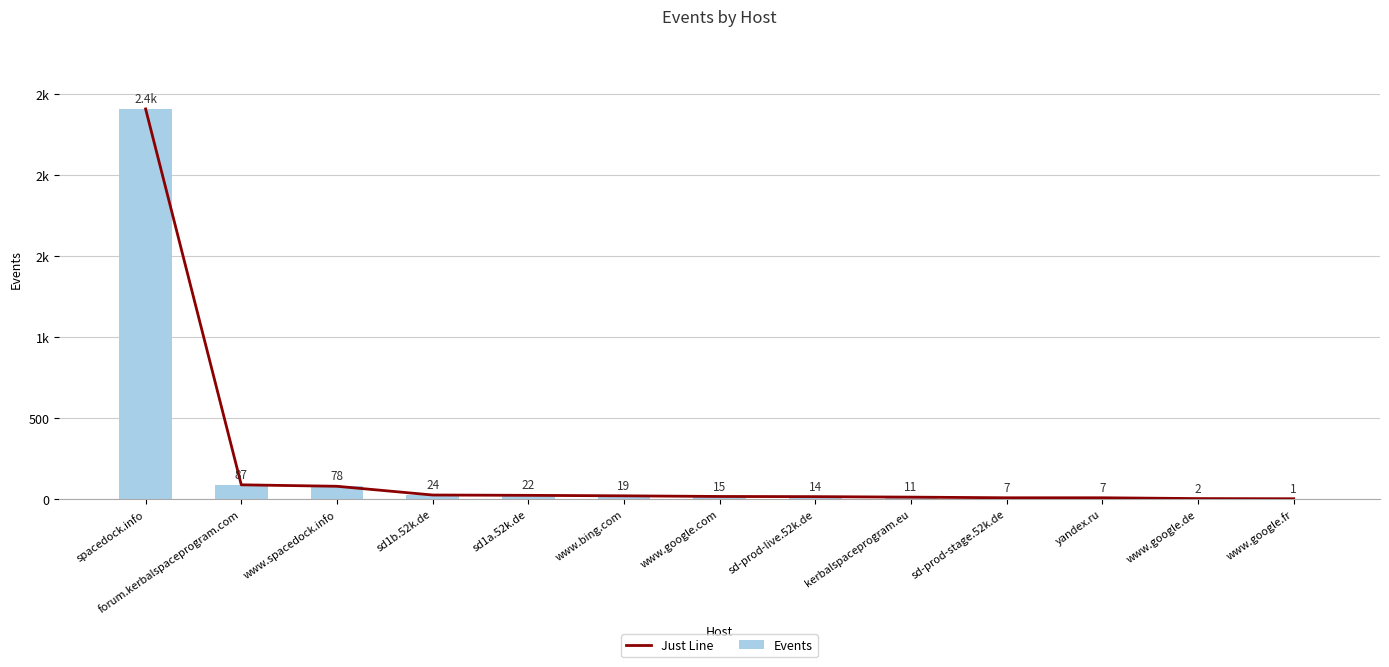

What is the label of the 8th bar from the right?

www.bing.com